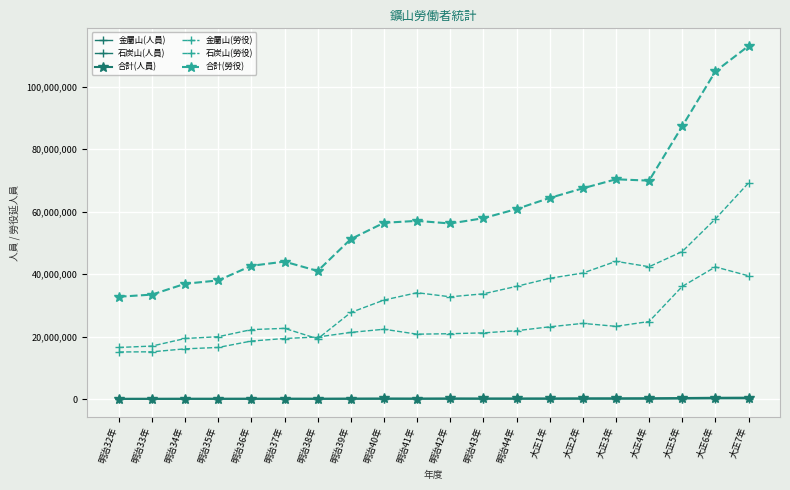

How many data points in 合計(人員) are less than 222195?

10